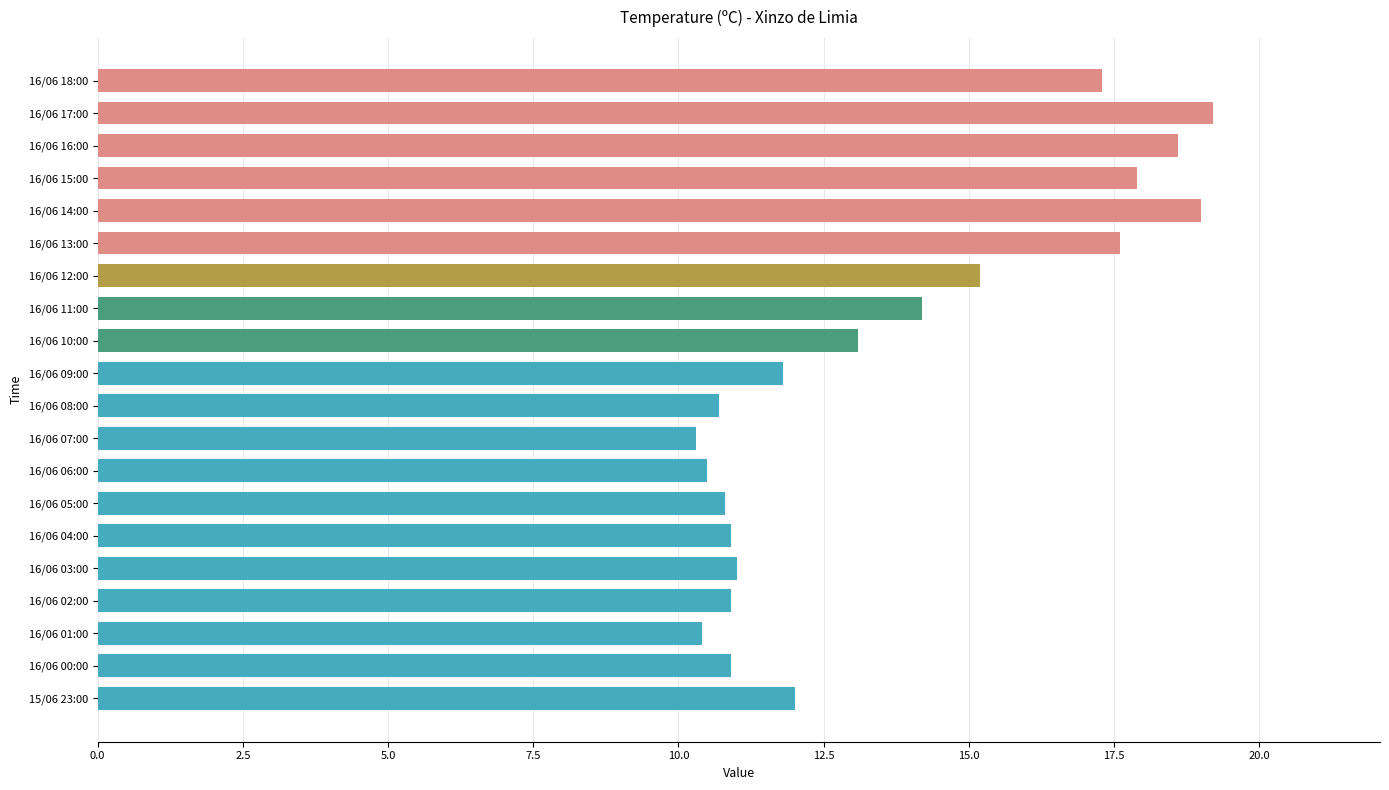

The value at 16/06 17:00 is 19.2. True or false?

True